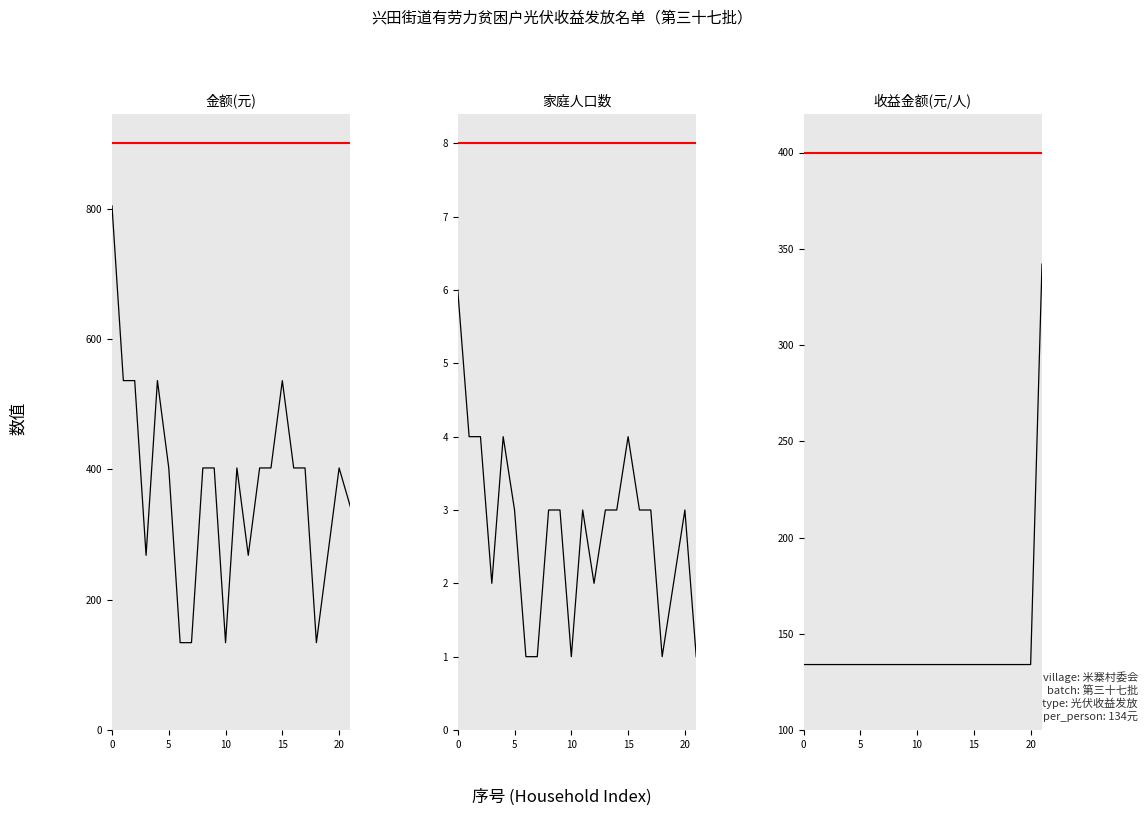

At how many categories does at least one series exceed 594?

1